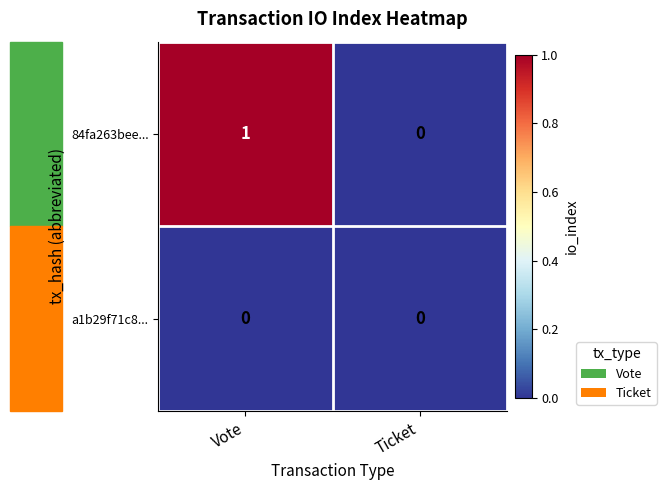

Which label corresponds to the largest value in the chart?

Vote